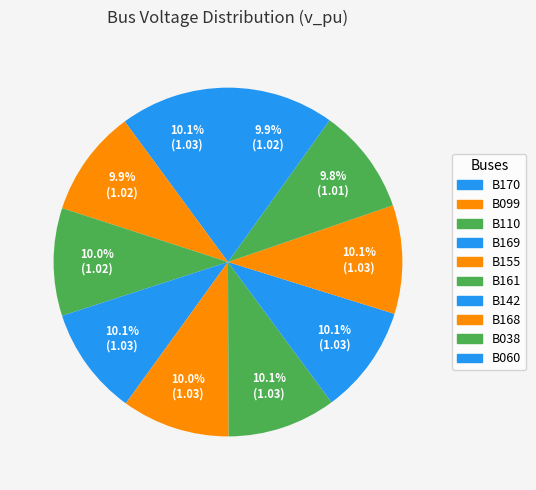

Is there any slice that represents more than half of the pie?

No